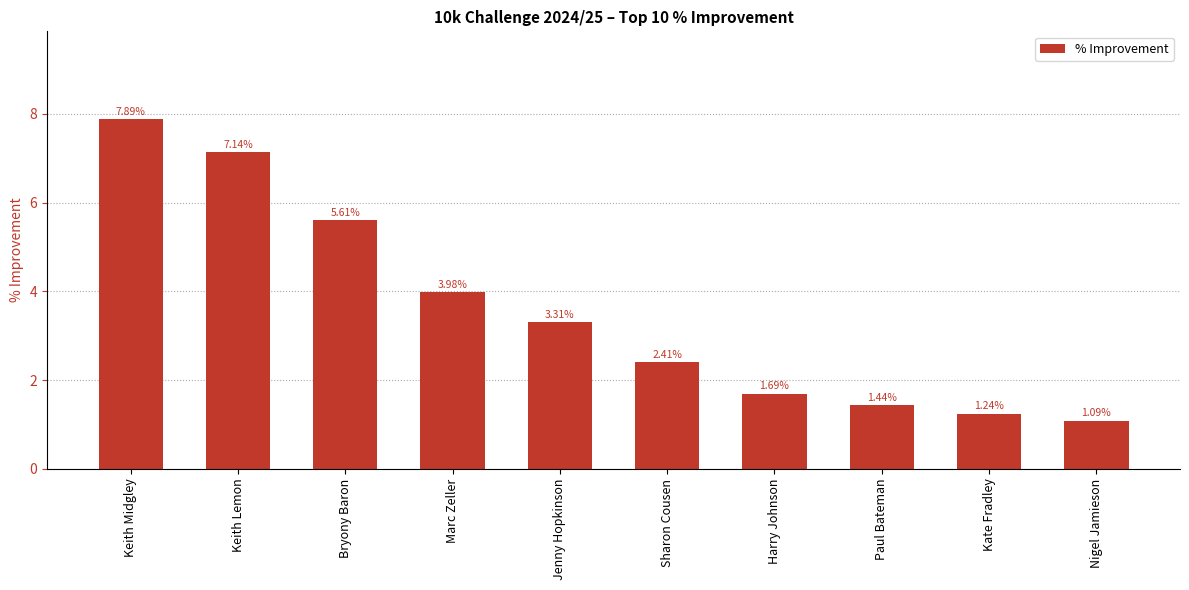

What is the difference between the maximum and minimum values?

6.8